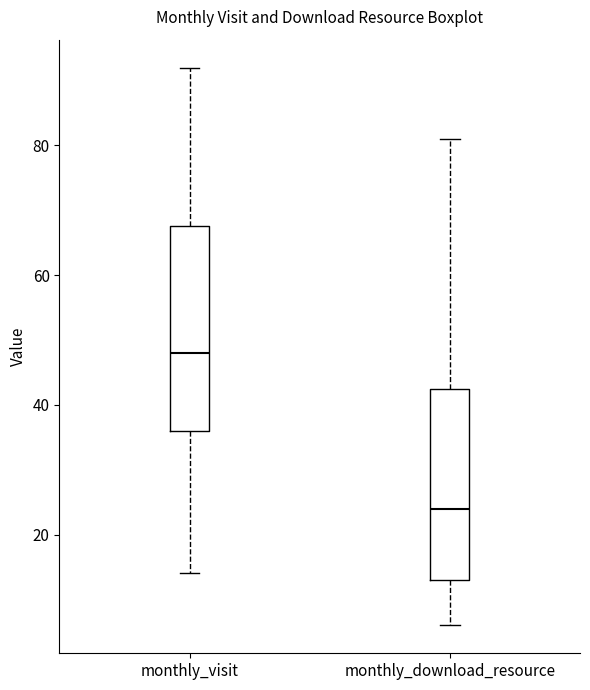

Where does the median line of the box for monthly_visit sit on the y-axis? The values are not printed on the chart, so give them approximately, as read against the axis.

48